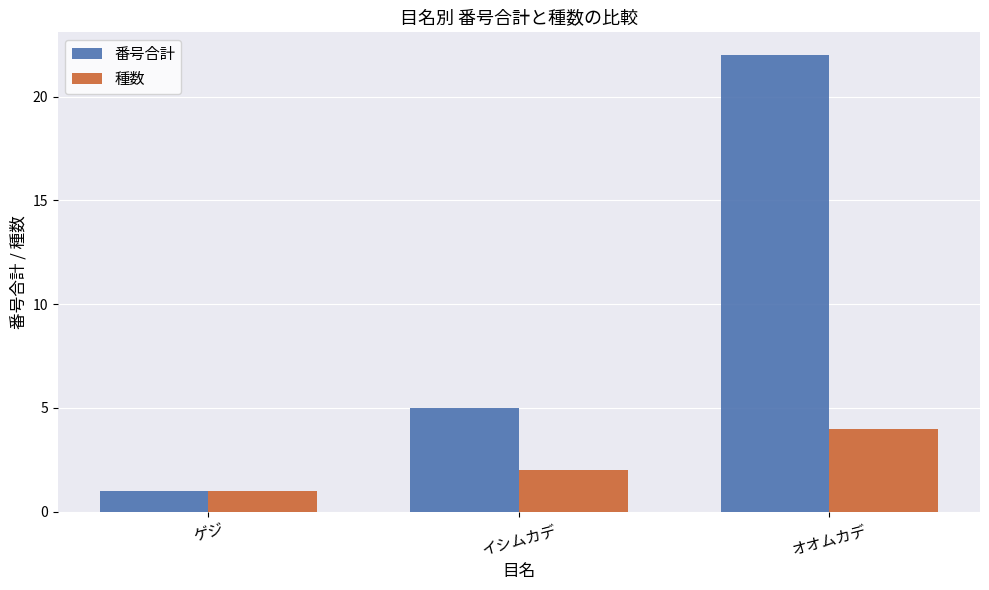

Which category has the lowest value across all series?

ゲジ